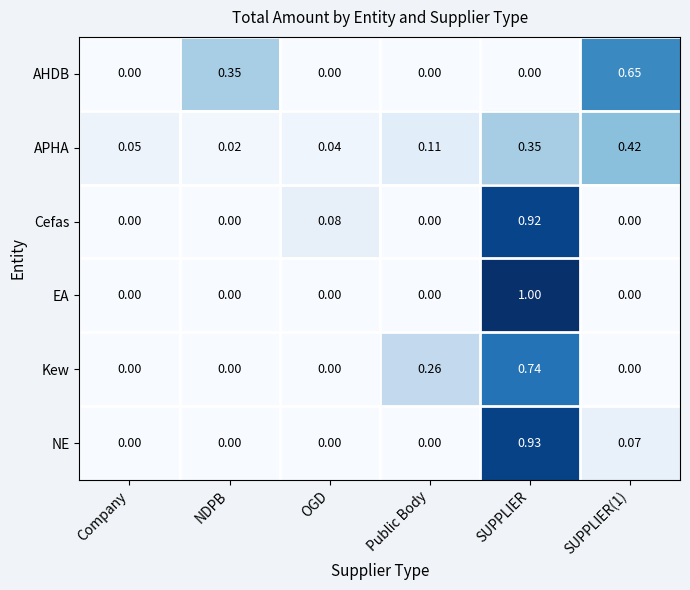

Where is APHA nearest to the value 0?

NDPB